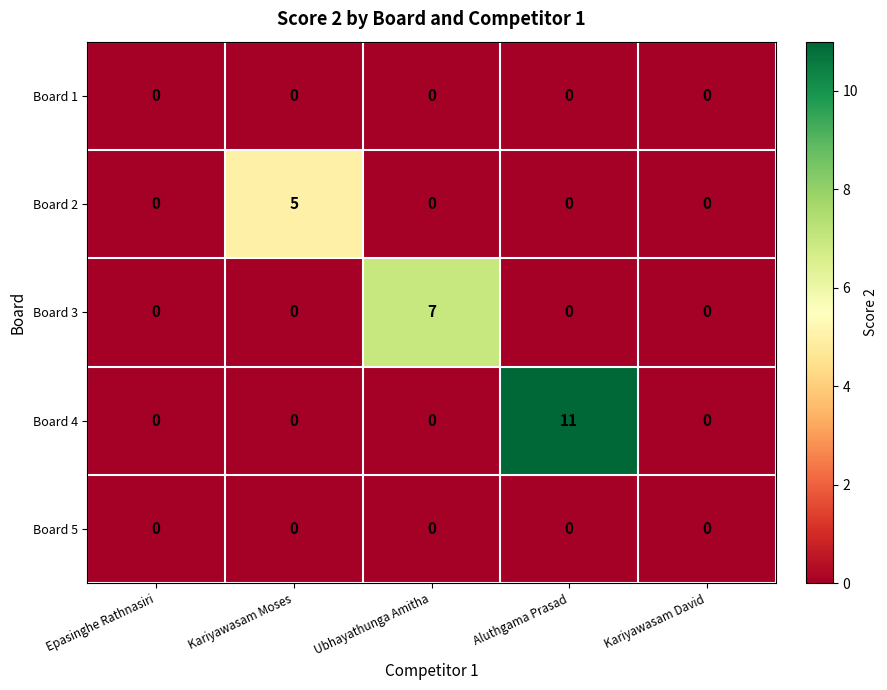

At which category is the sum across all series the highest?

Aluthgama Prasad